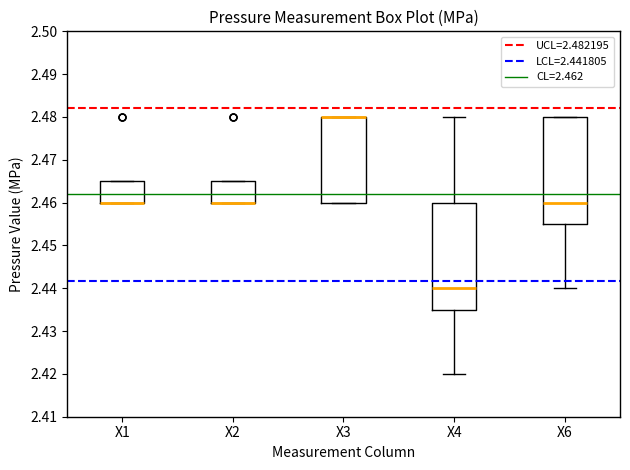

Reading left to right, read every box against the y-axis: the position of its median line, the range the box covers, and the ends of its whiskers. The values are not printed on the chart, so give them approximately, as read against the axis.

X1: median 2.460 (drawn on the box's lower edge), box 2.460 to 2.465, whiskers 2.460 to 2.465
X2: median 2.460 (drawn on the box's lower edge), box 2.460 to 2.465, whiskers 2.460 to 2.465
X3: median 2.480 (drawn on the box's upper edge), box 2.460 to 2.480, whiskers 2.460 to 2.480
X4: median 2.440, box 2.435 to 2.460, whiskers 2.420 to 2.480
X6: median 2.460, box 2.455 to 2.480, whiskers 2.440 to 2.480